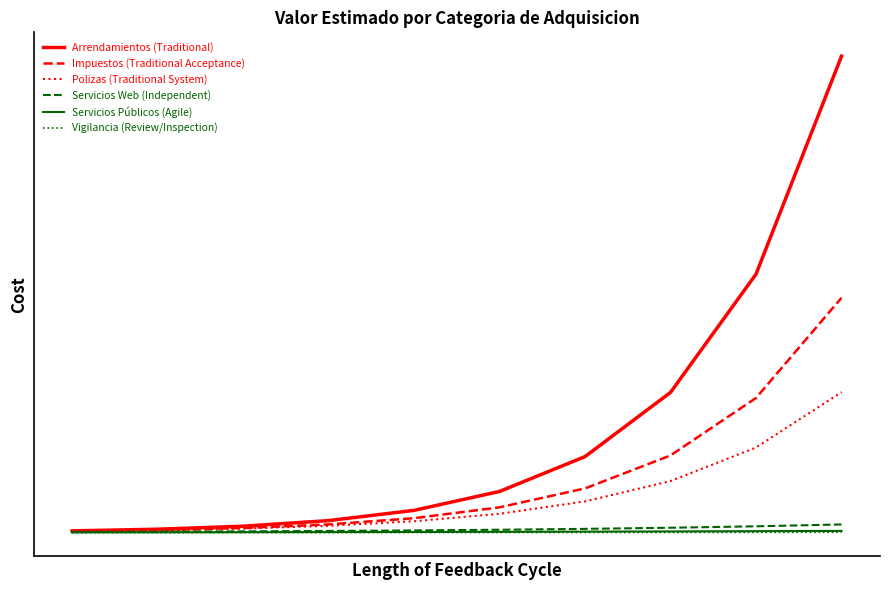

What are all the series names shown in the legend?

Arrendamientos (Traditional), Impuestos (Traditional Acceptance), Polizas (Traditional System), Servicios Web (Independent), Servicios Públicos (Agile), Vigilancia (Review/Inspection)